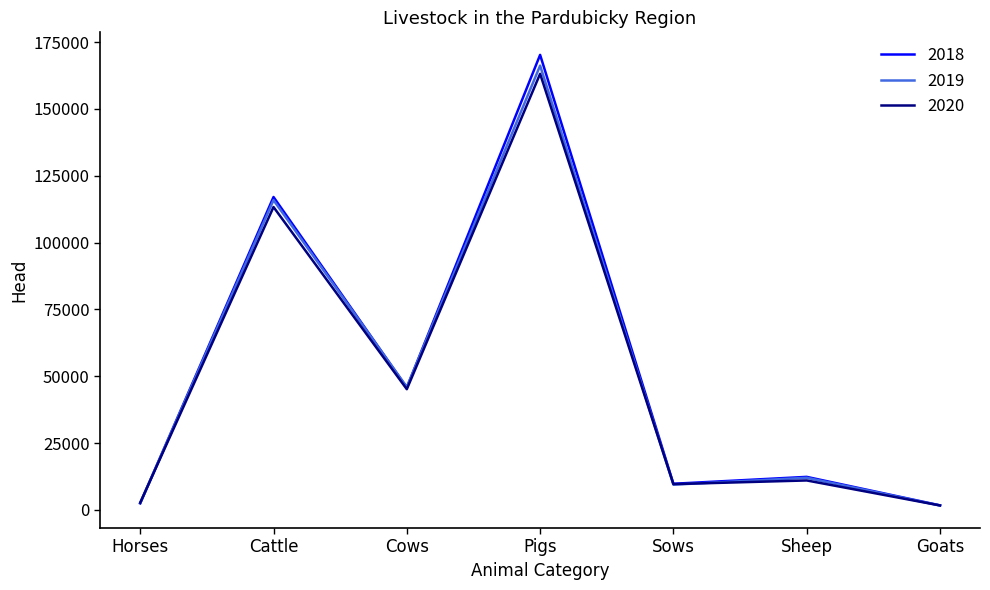

True or false: 2019 has a value of 41378 at Pigs.

False